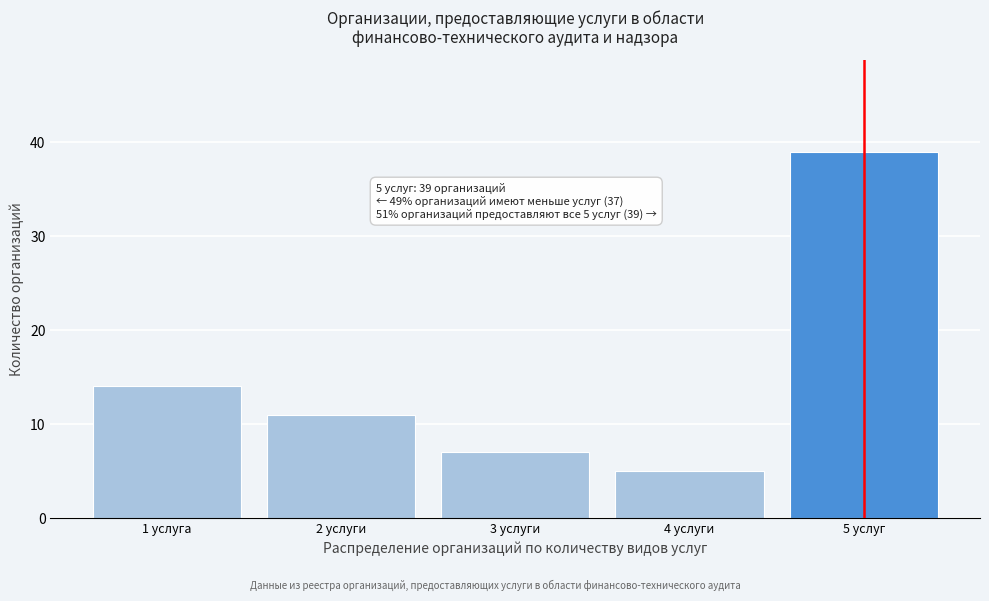

Reading left to right, list all the values displayed in this chart.

14	11	7	5	39